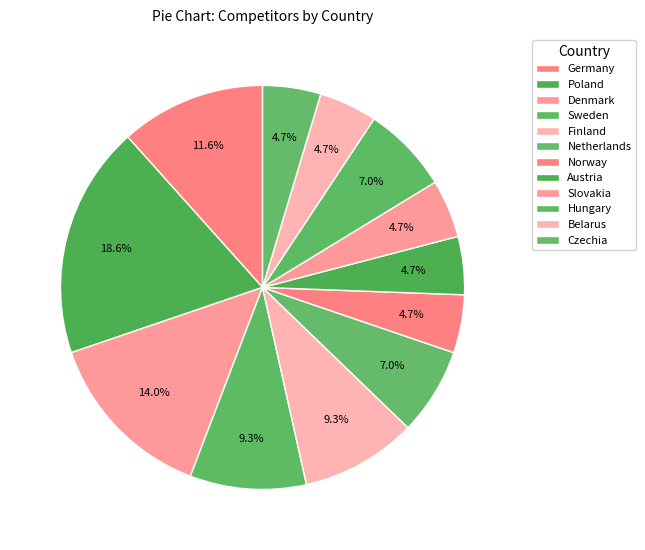

To the nearest percent, what is the difference between the Hungary and Finland slice percentages?

2%